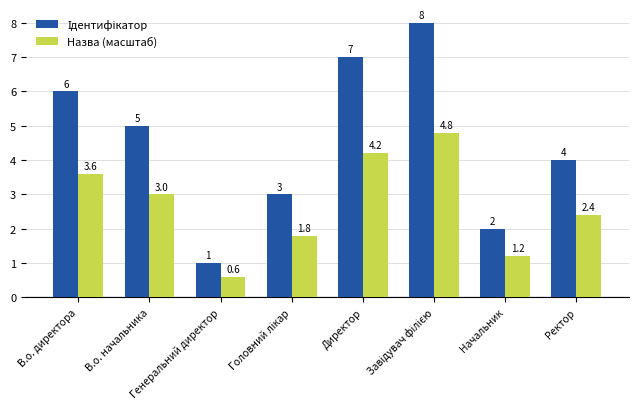

What is the greatest value displayed?

8.0